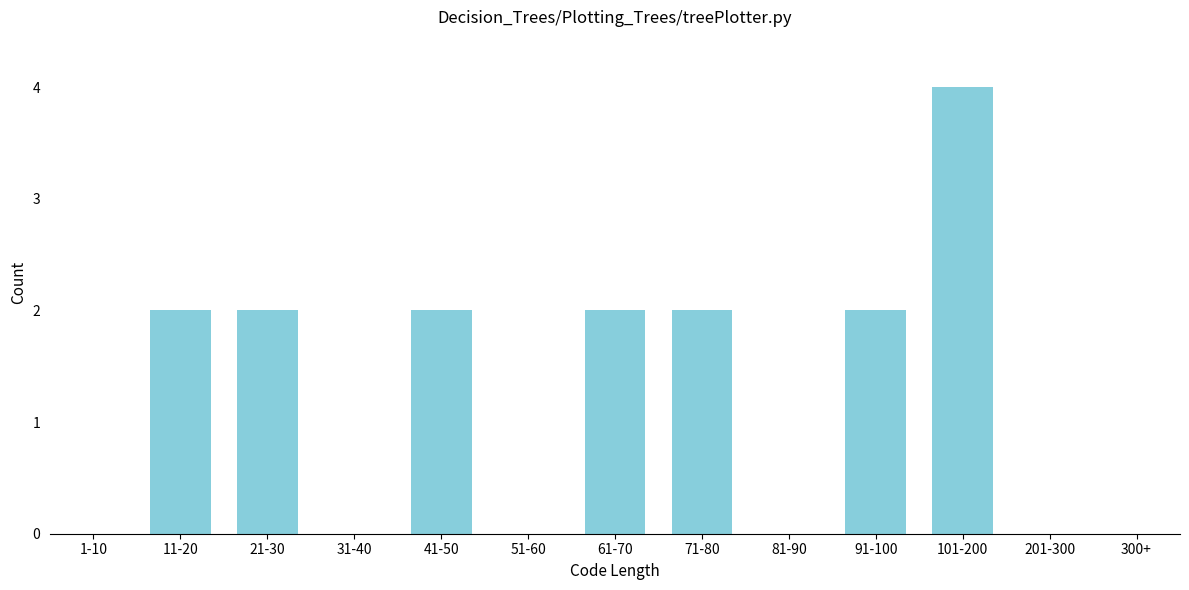

Reading left to right, list all the values displayed in this chart.

1-10=0	11-20=2	21-30=2	31-40=0	41-50=2	51-60=0	61-70=2	71-80=2	81-90=0	91-100=2	101-200=4	201-300=0	300+=0